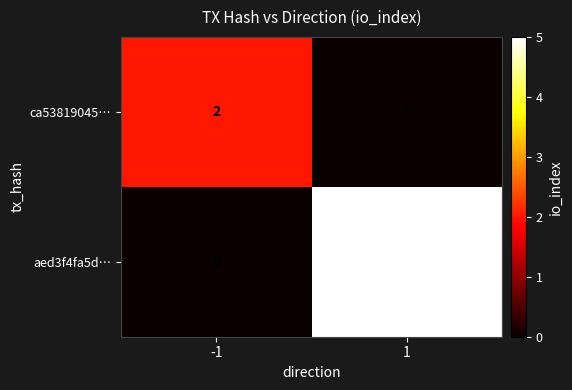

Which series has the widest spread of values?

aed3f4fa5d…